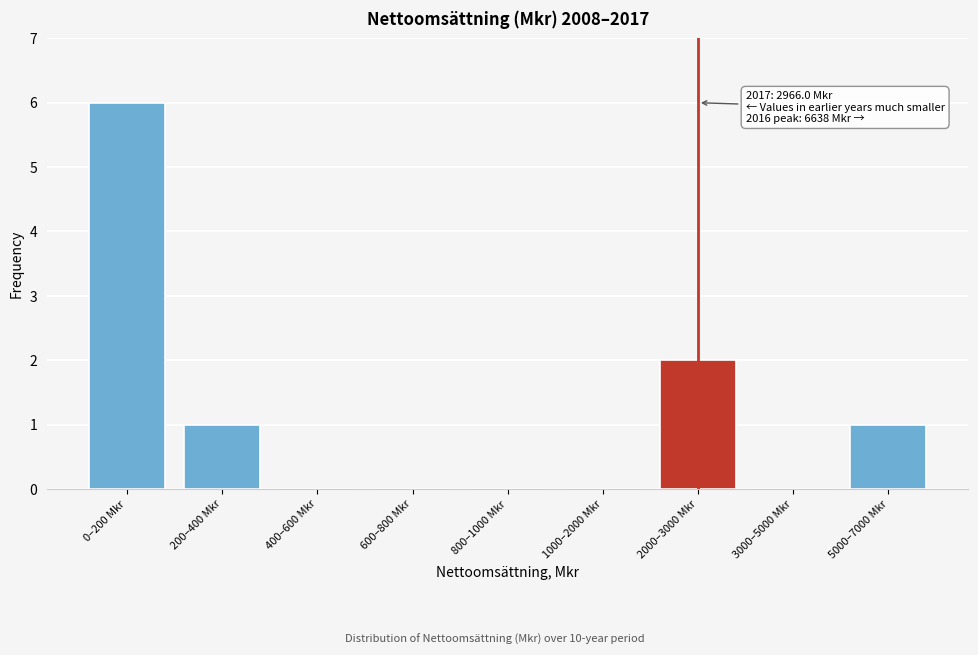

Reading right to left, extract all data points from this chart.

5000–7000 Mkr=1	3000–5000 Mkr=0	2000–3000 Mkr=2	1000–2000 Mkr=0	800–1000 Mkr=0	600–800 Mkr=0	400–600 Mkr=0	200–400 Mkr=1	0–200 Mkr=6